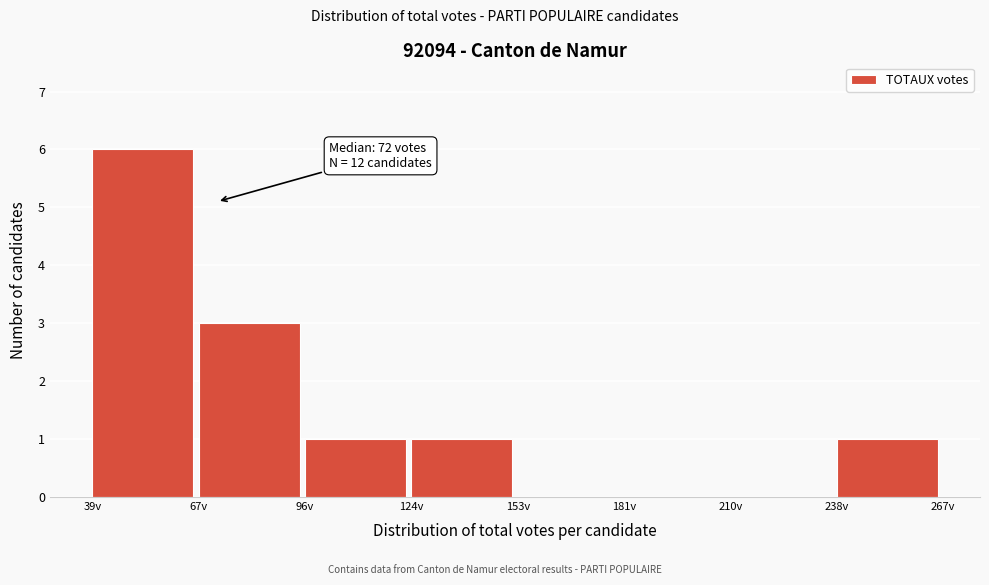

Which range on the x-axis has the tallest bar?

39.0 to 67.5